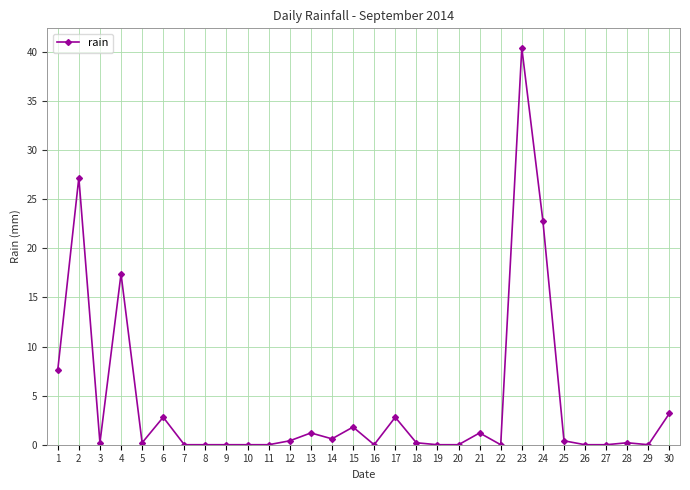

Count the number of categories in the chart.

30